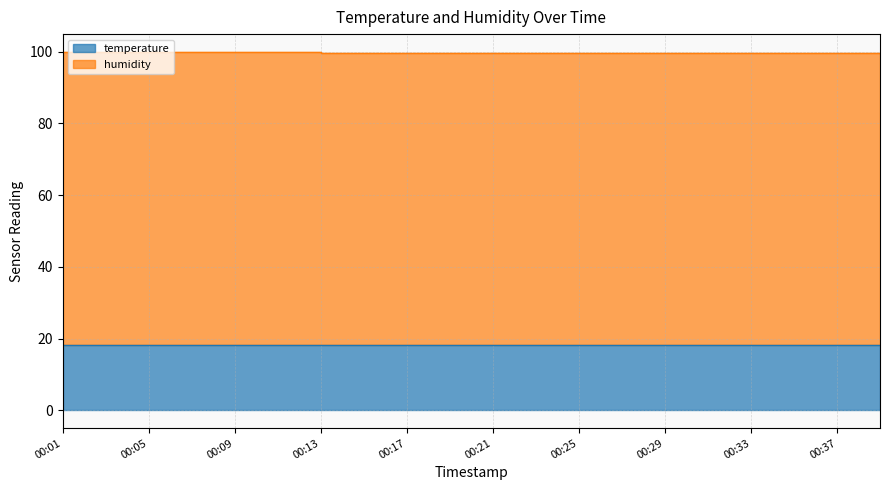

Approximately how many times larger is the value at 00:03 compared to 00:31?

1.0